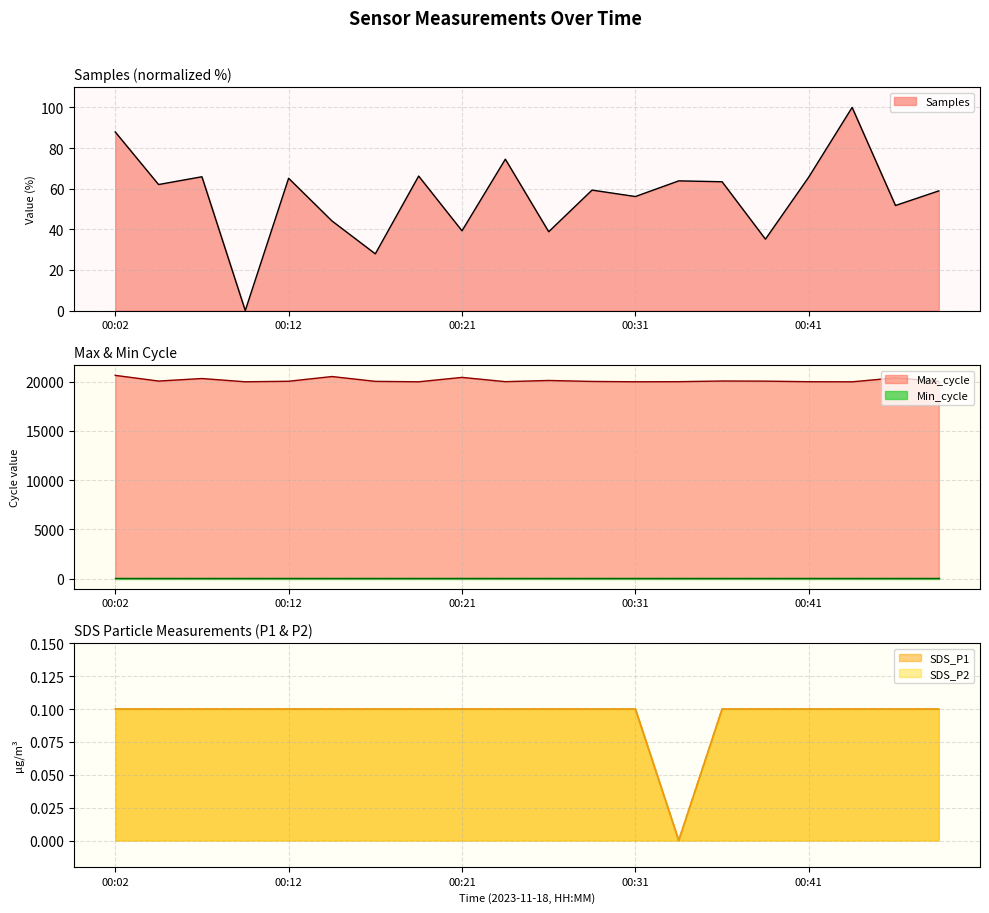

Which category has the lowest value in the SDS_P1 series?

00:33